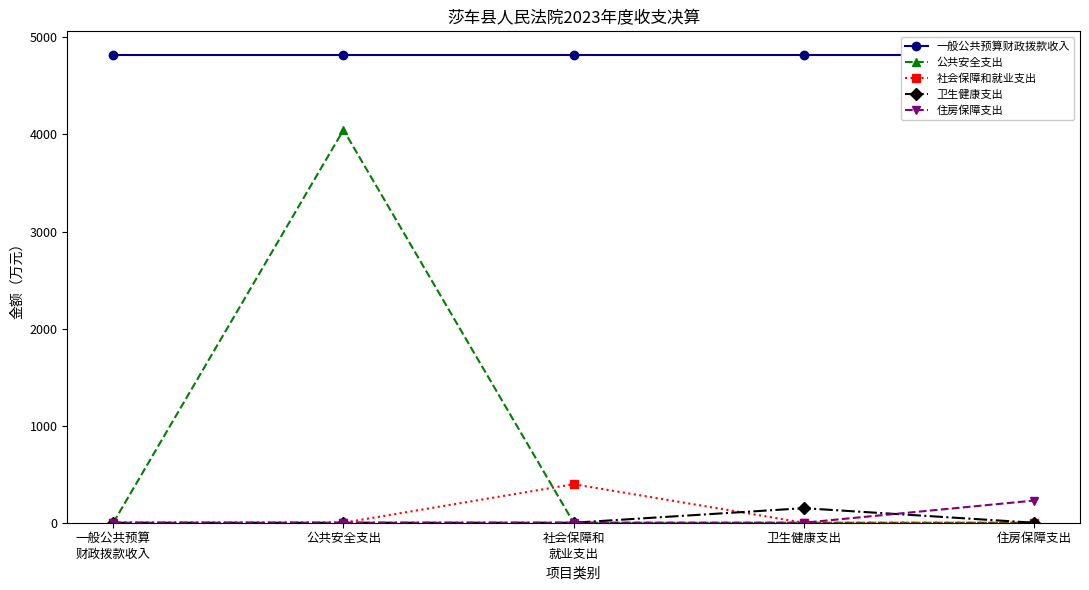

What is the maximum value for 公共安全支出?

4046.8